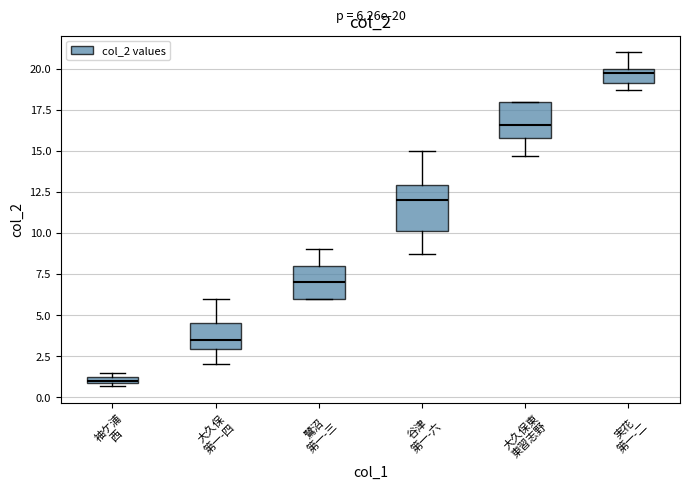

Which box's median line is the lowest?

袖ケ浦 西